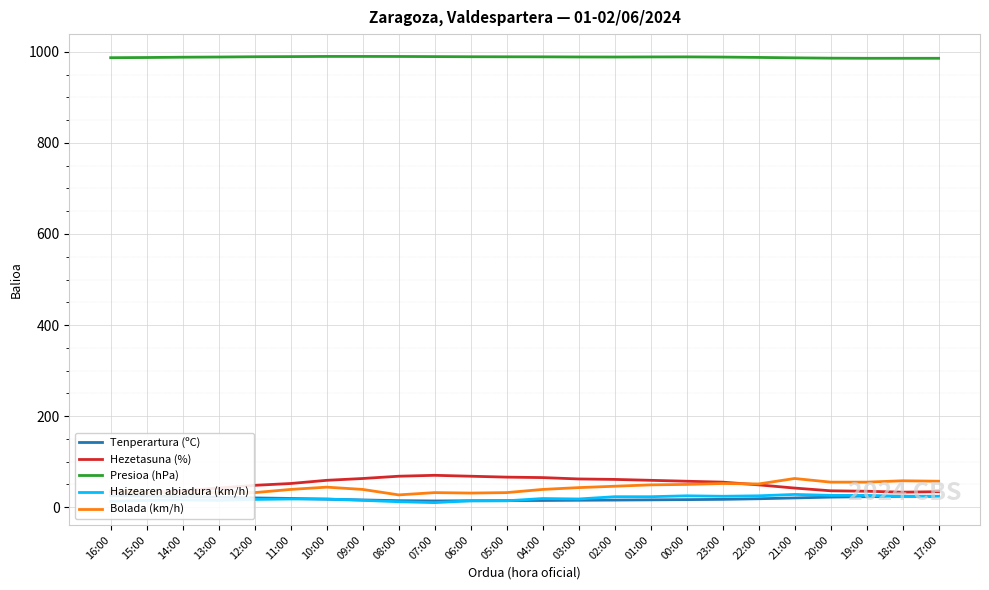

True or false: Bolada (km/h) and Haizearen abiadura (km/h) intersect in this chart.

False